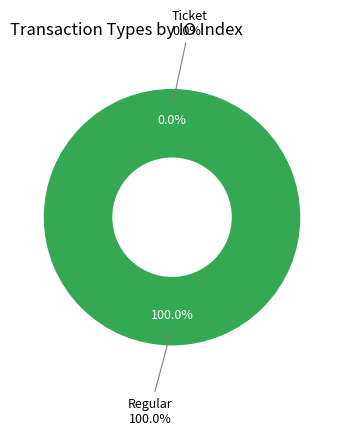

Is there a majority slice in this chart?

Yes